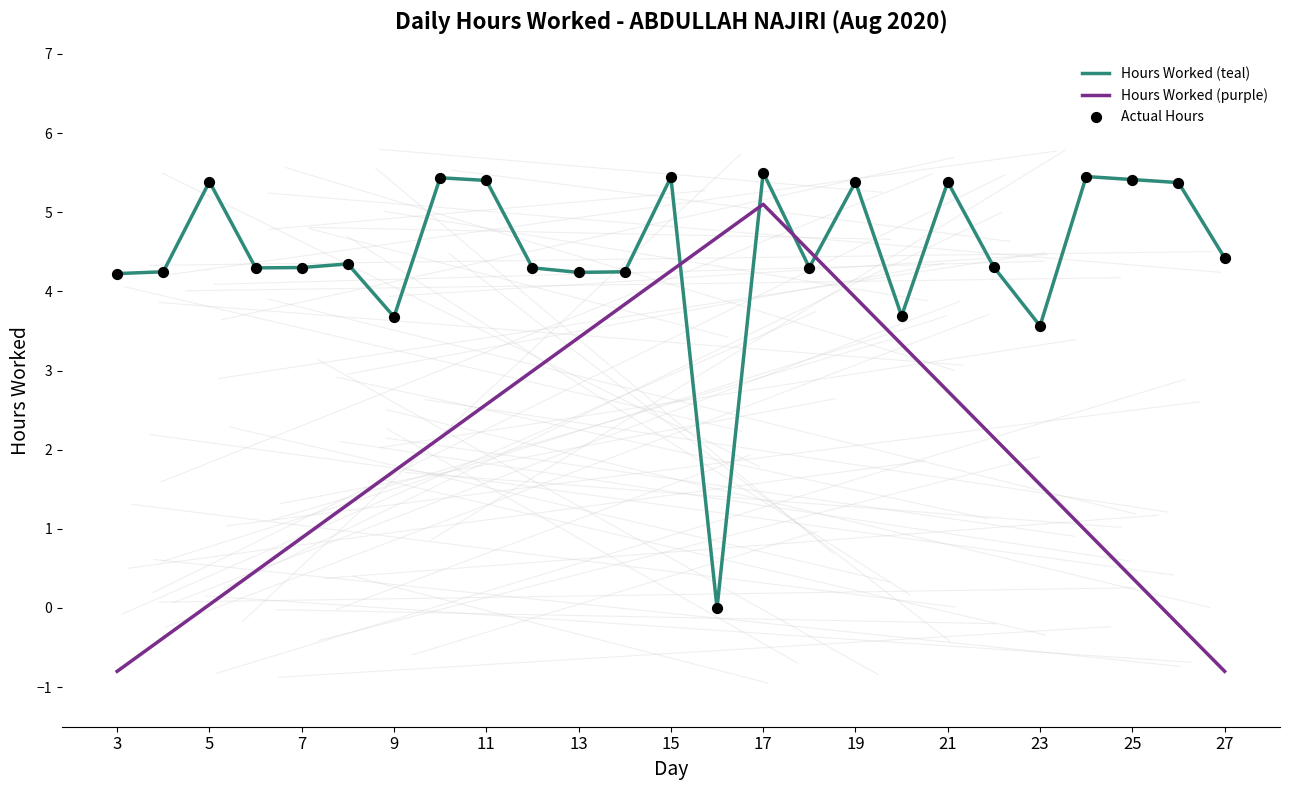

At how many categories does at least one series exceed 3?

25